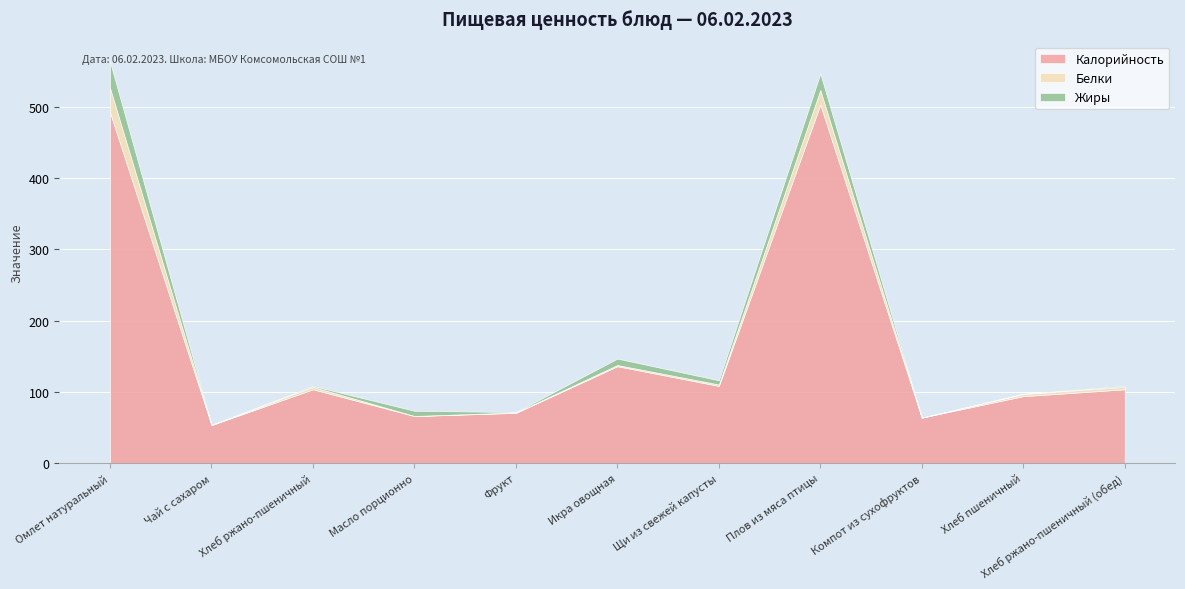

Reading left to right, transcribe all the data shown in this chart.

Калорийность: 492.4	53.4	103.6	66.1	70.5	136.0	108.3	503.2	63.8	94.0	103.6
Белки: 34.2	0.2	3.4	0.1	0.6	1.7	2.0	20.5	0.0	3.0	3.4
Жиры: 36.8	0.1	1.3	7.2	0.6	9.0	5.9	23.0	0.0	0.3	1.3